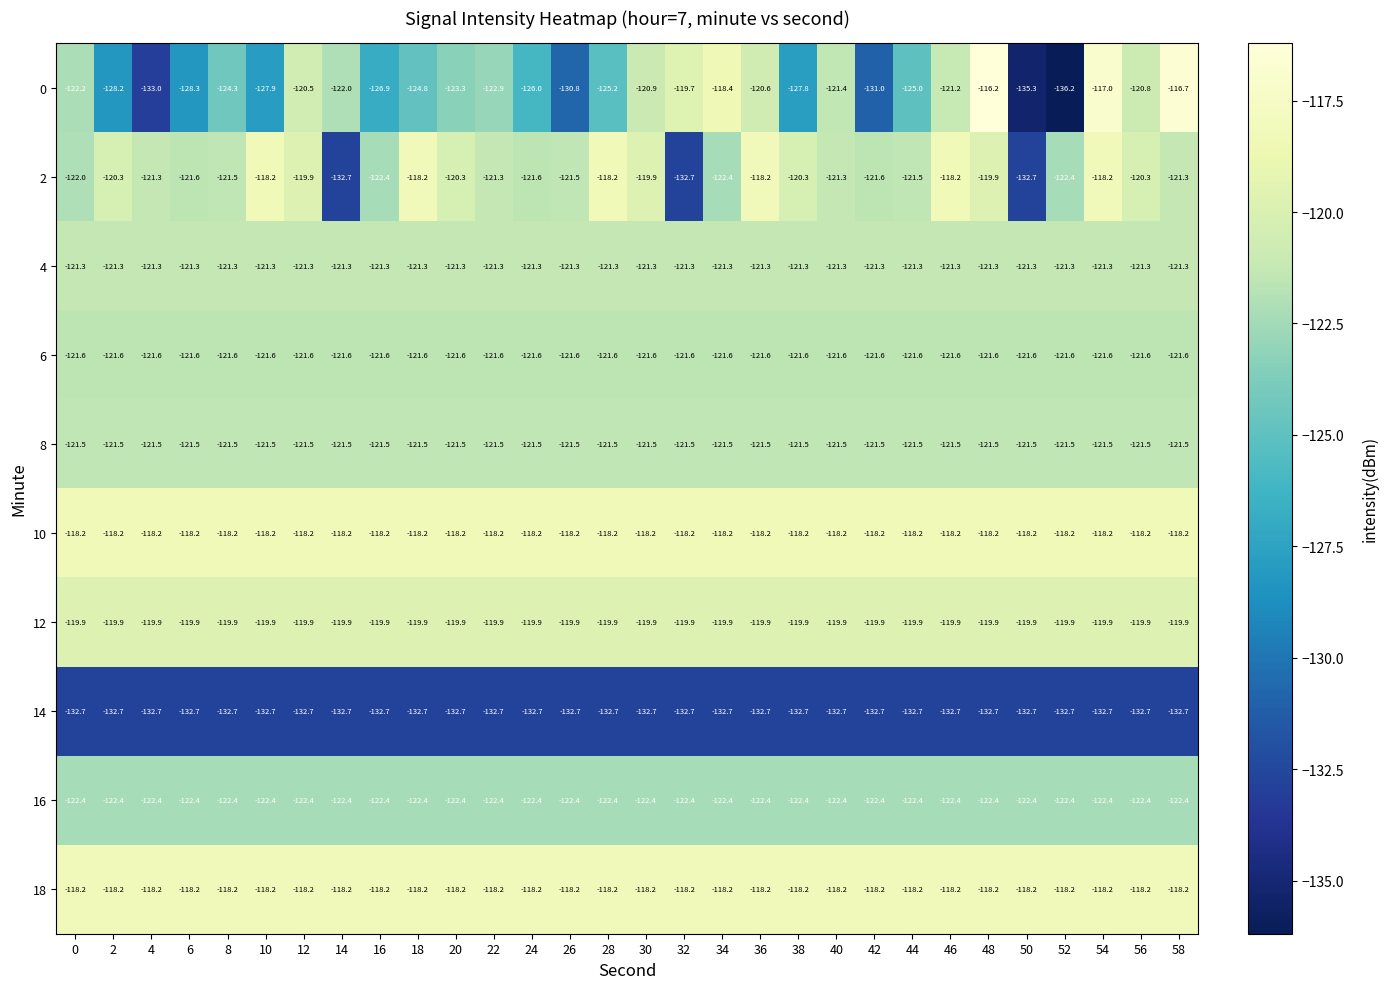

What is the lowest value of the 6 series?

-121.6